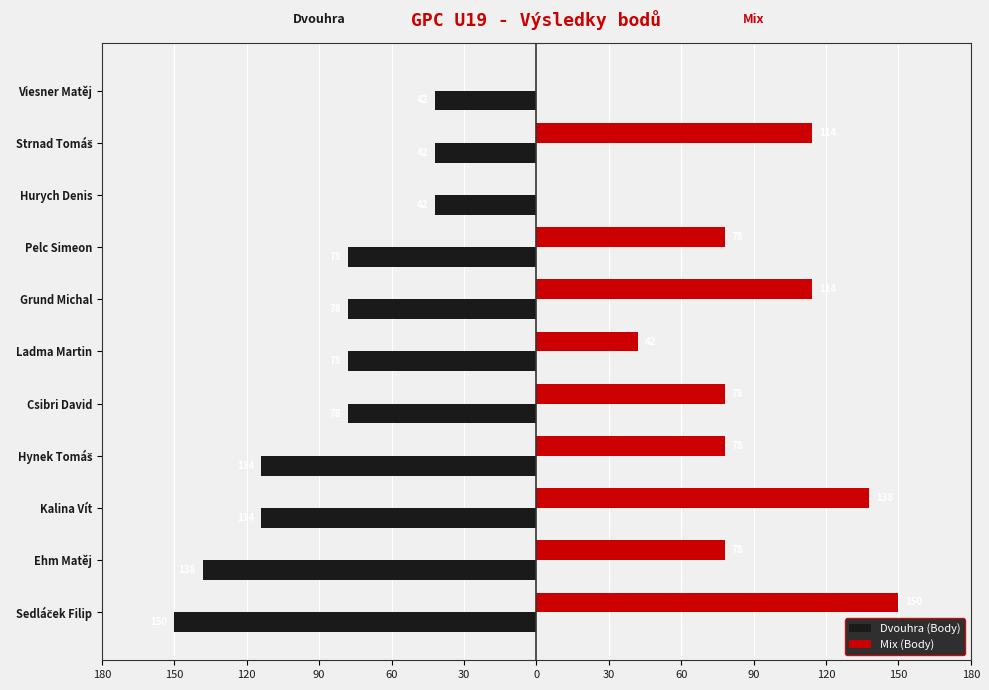

What are all the series names shown in the legend?

Dvouhra (Body), Mix (Body)